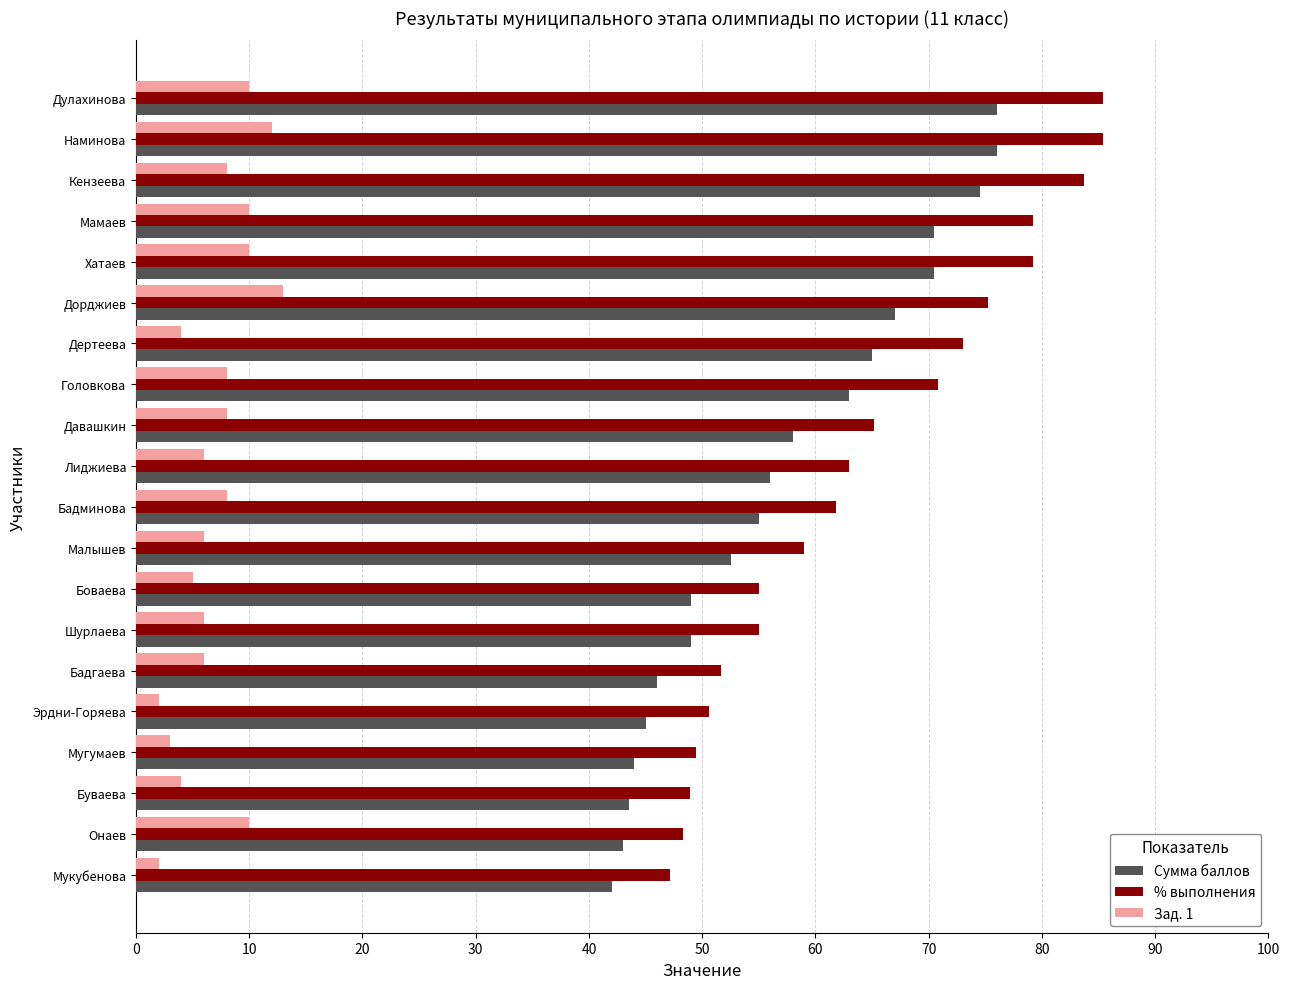

What are all the series names shown in the legend?

Сумма баллов, % выполнения, Зад. 1